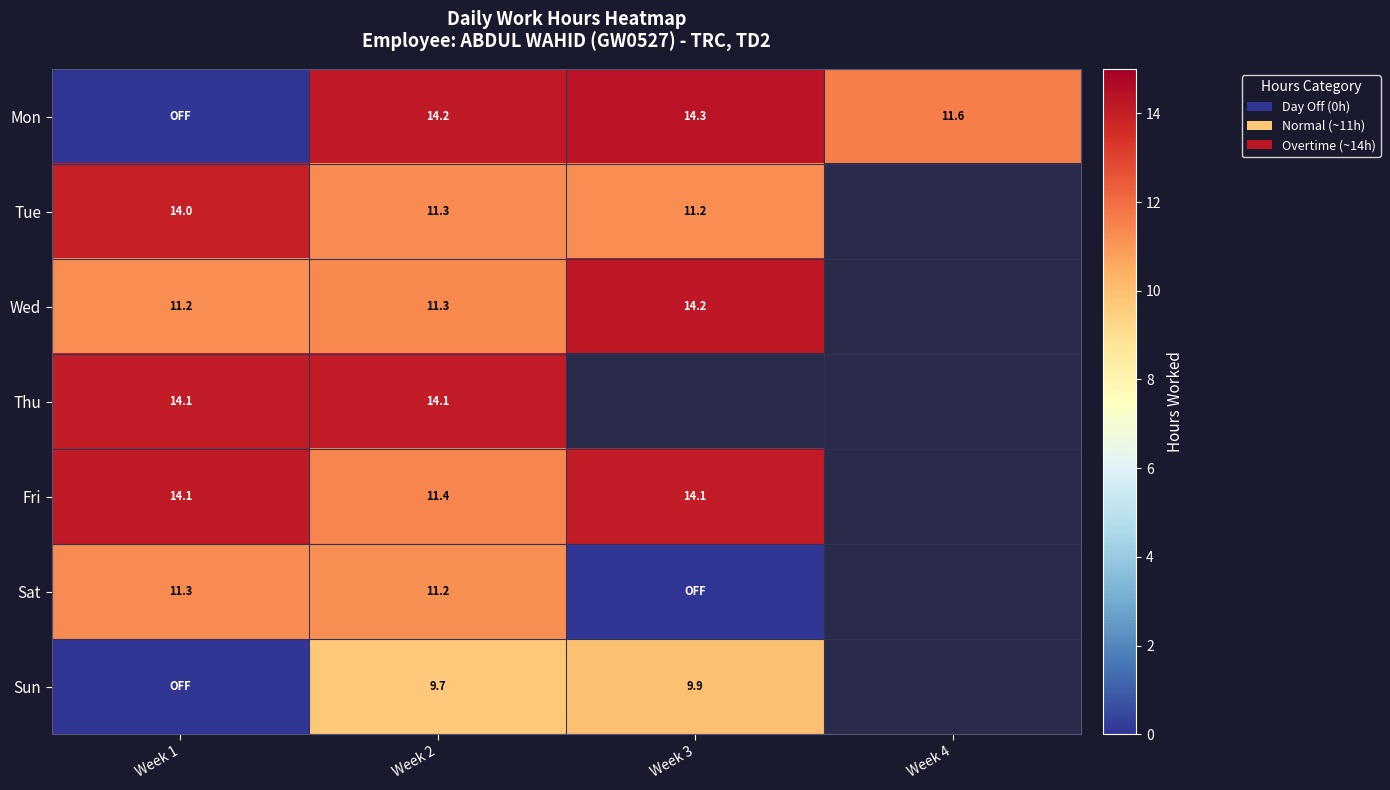

What is the sum of the Thu values at Week 1 and Week 2?

28.2